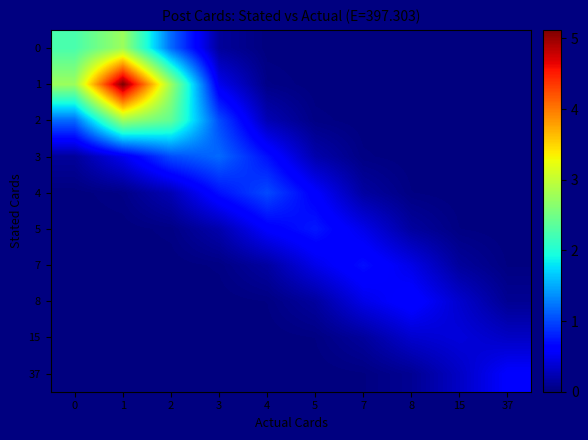

Which series has the largest range (max minus min)?

1